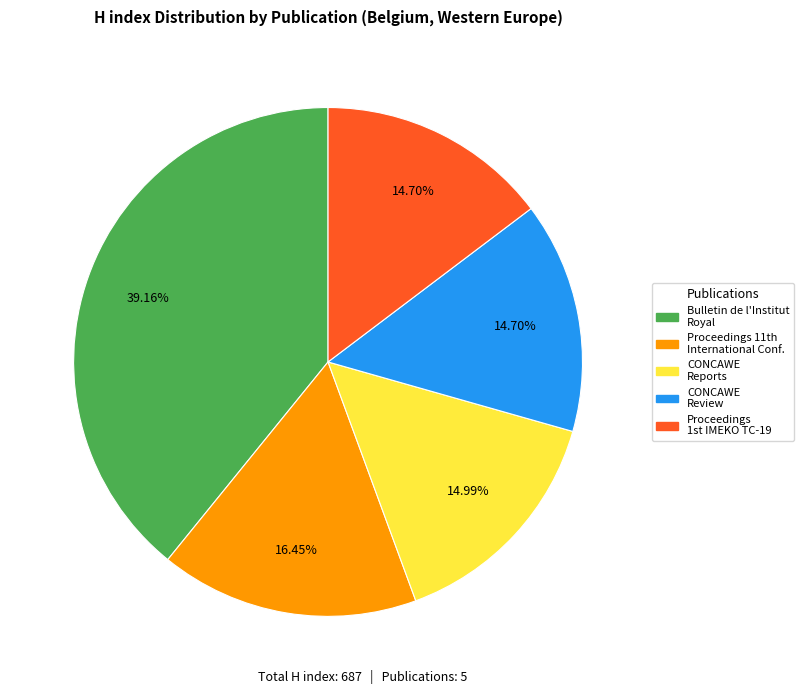

How many slices are in this pie chart?

5